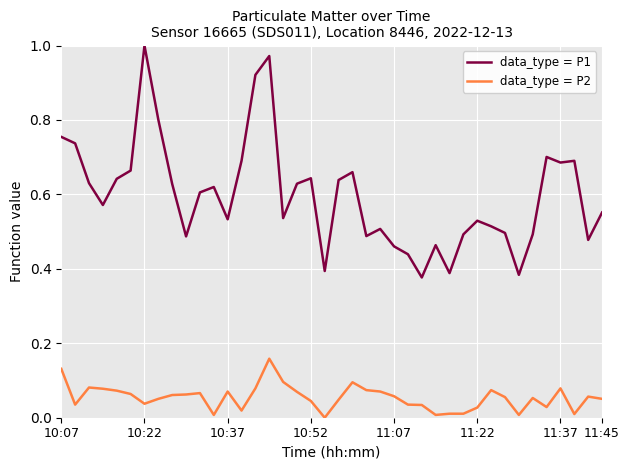

Rank the series by their maximum value, from highest to lowest.

data_type = P1, data_type = P2